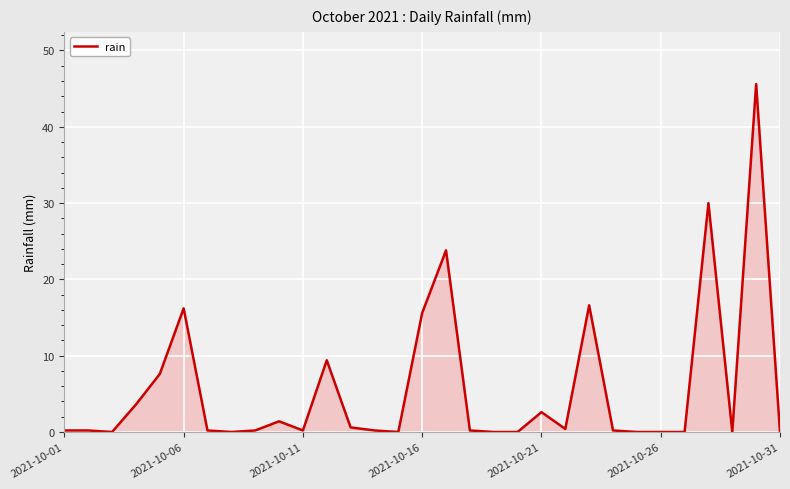

What is the greatest value displayed?

45.6